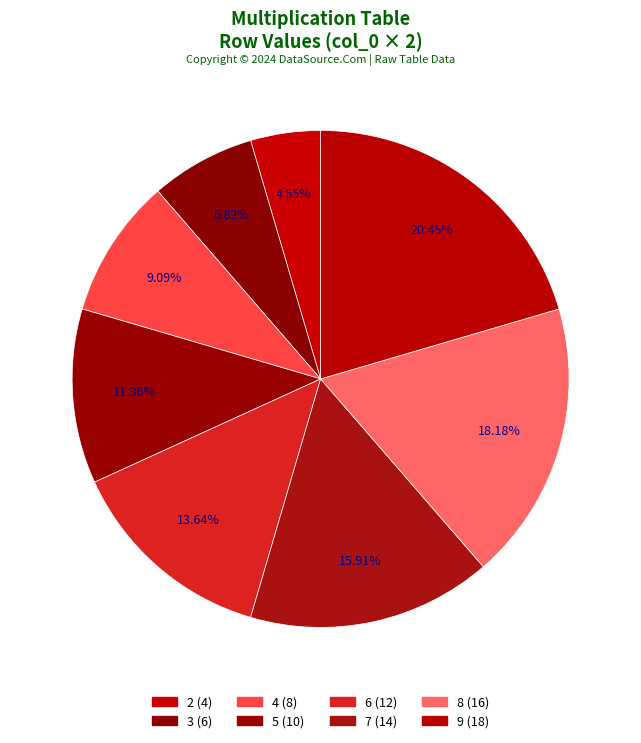

What is the change in value from 2 to 7?

+10